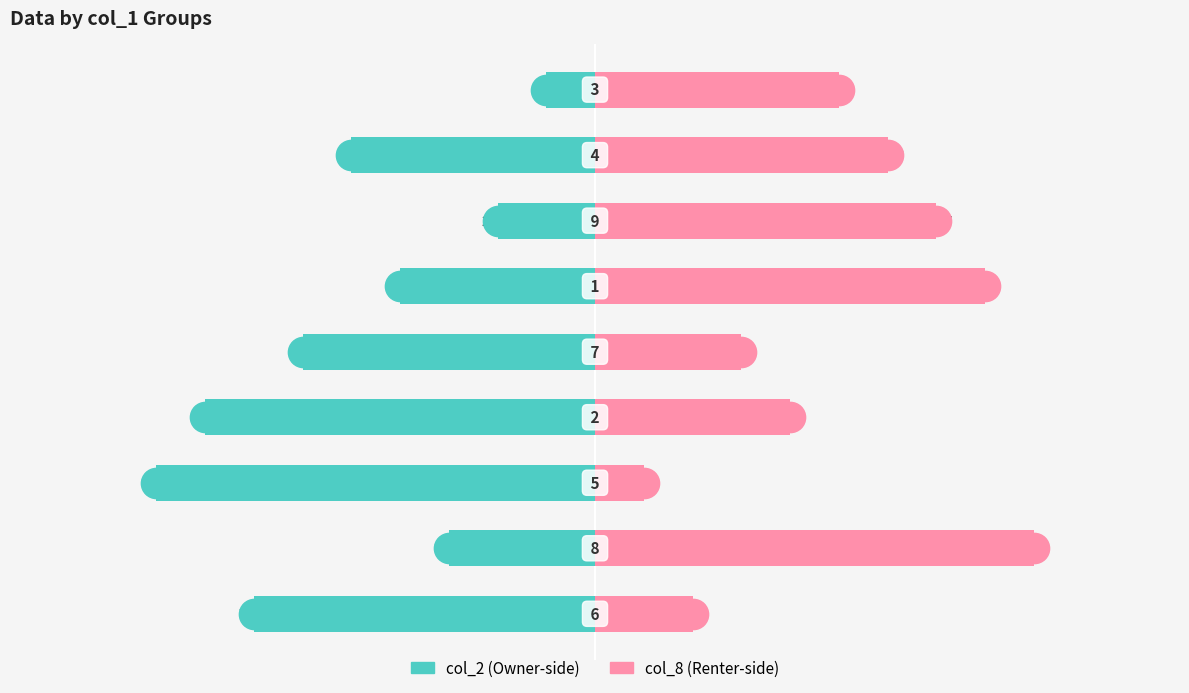

What is the difference between the highest and lowest values at 2?

10